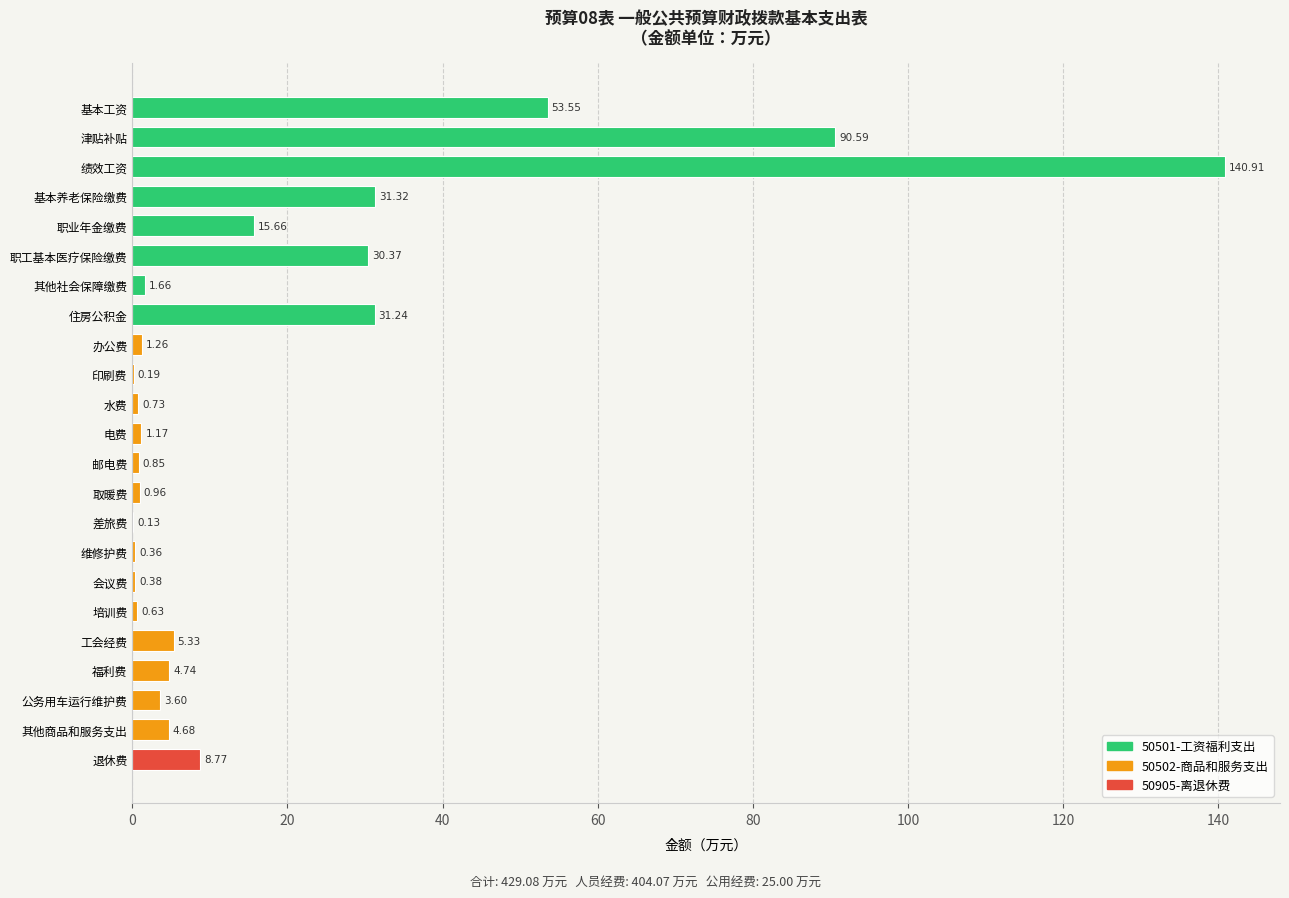

What is the sum of all values?

429.1